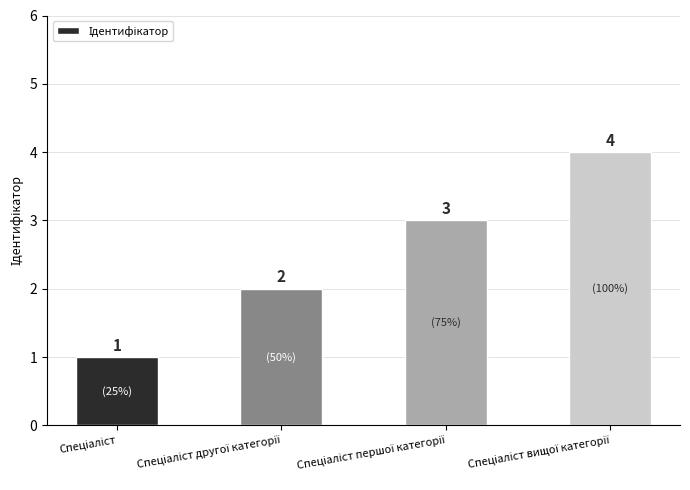

What is the difference between the maximum and second lowest values?

2